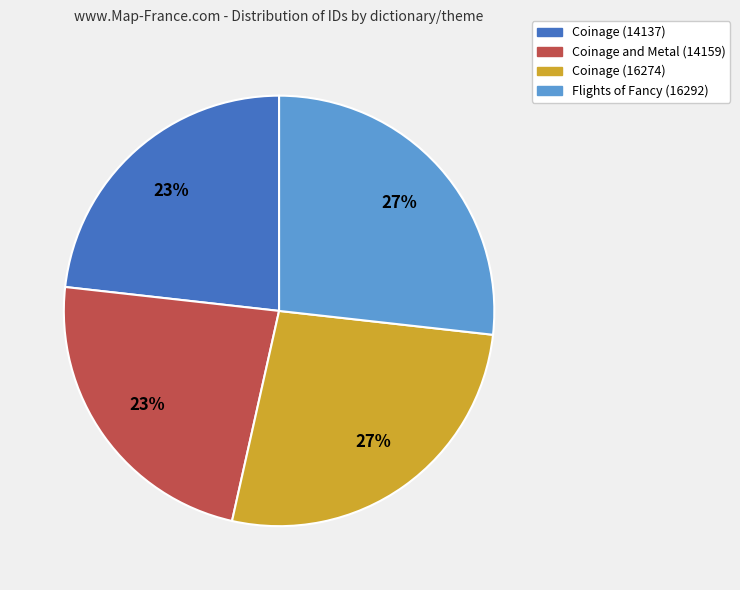

What is the ratio of the value at Coinage (14137) to the value at Coinage and Metal (14159)?

1.0